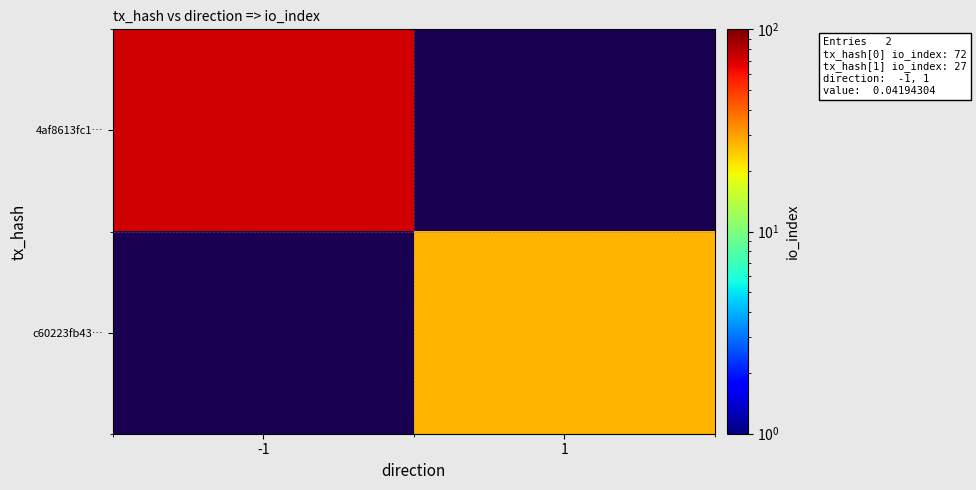

Rank the categories by c60223fb43… value from highest to lowest.

-1, 1